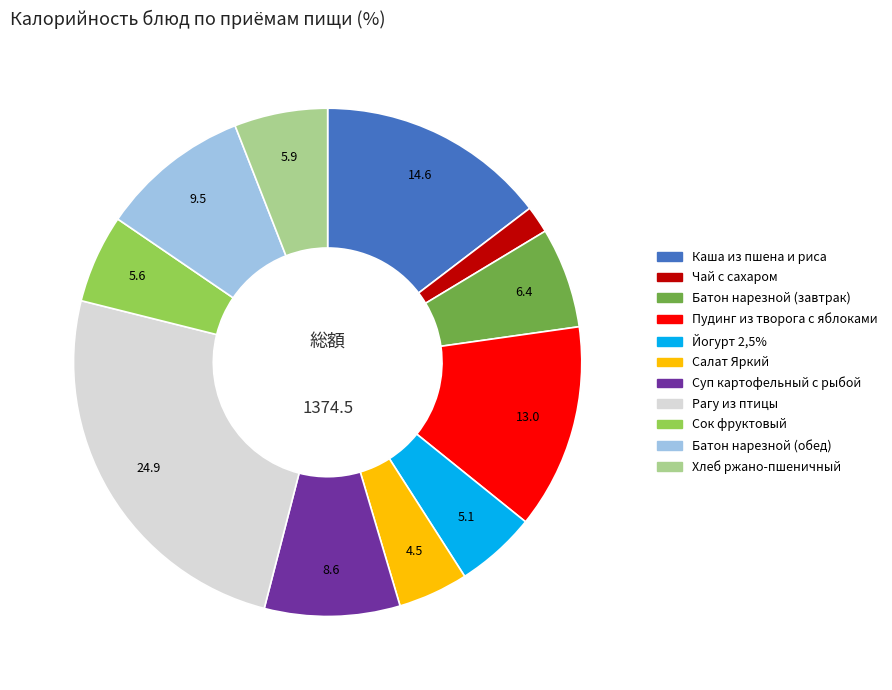

Approximately how many times larger is the value at Сок фруктовый compared to Хлеб ржано-пшеничный?

0.9